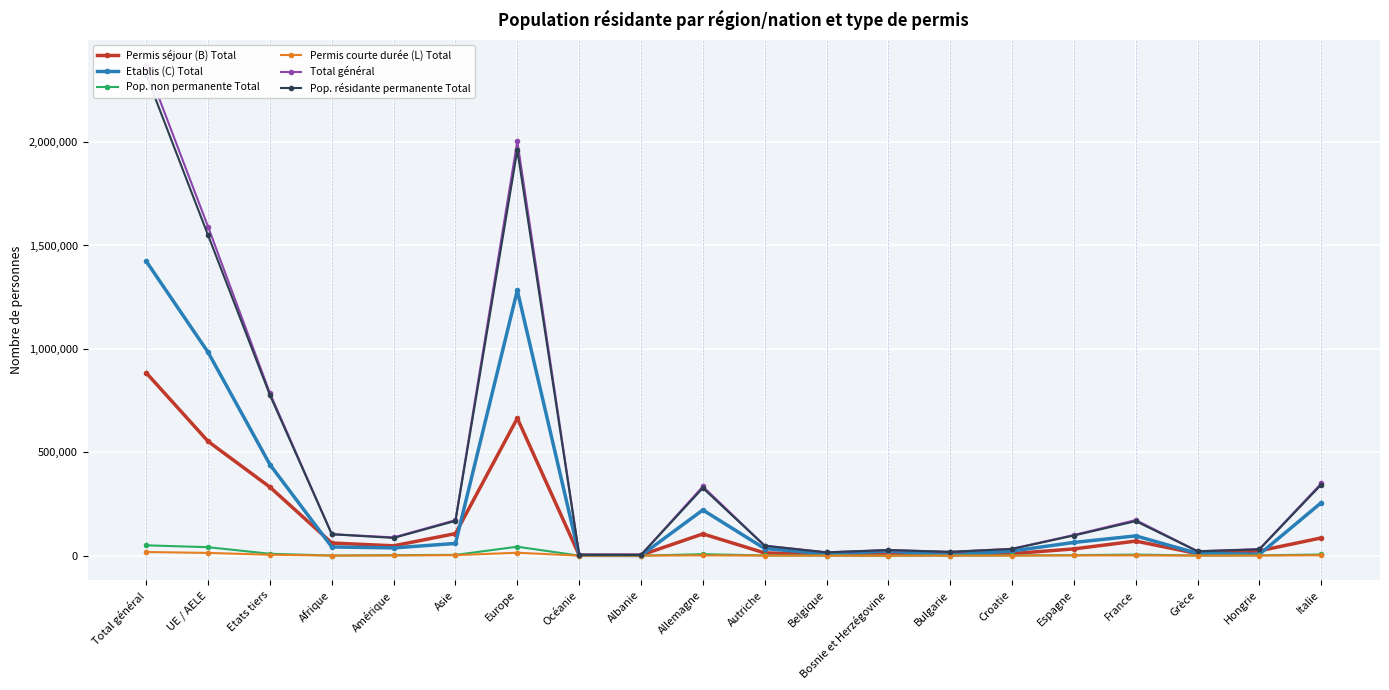

True or false: Total général has a value of 25070 at Bulgarie.

False